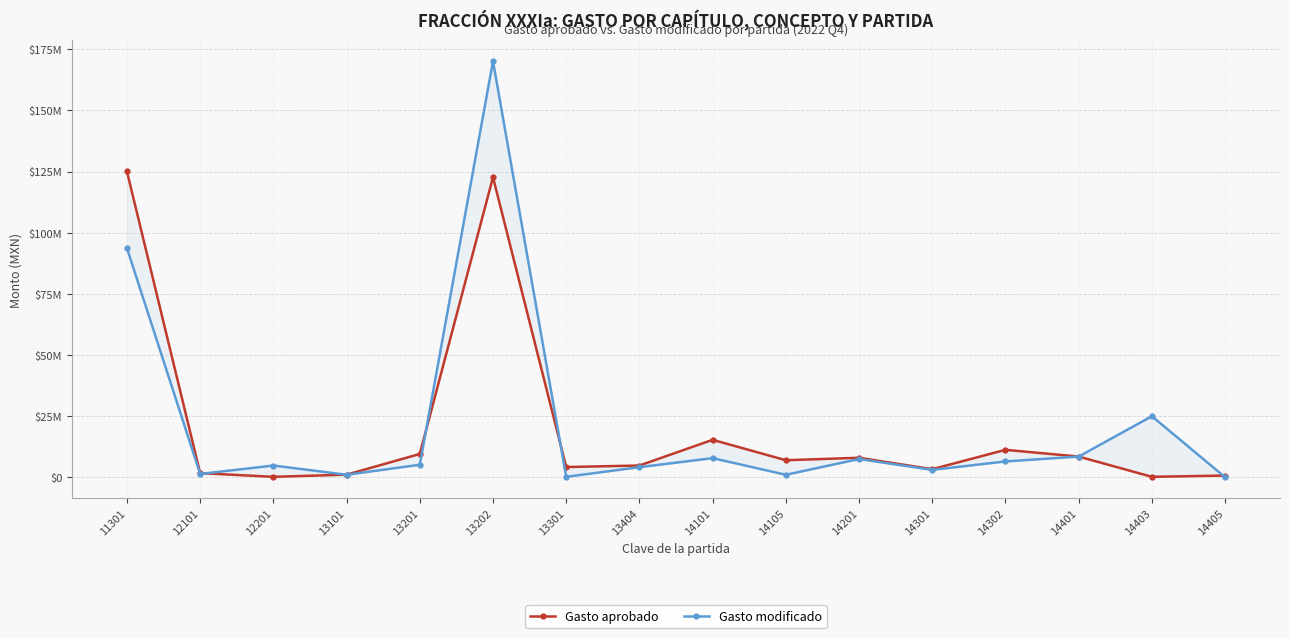

How many lines are shown in the chart?

2